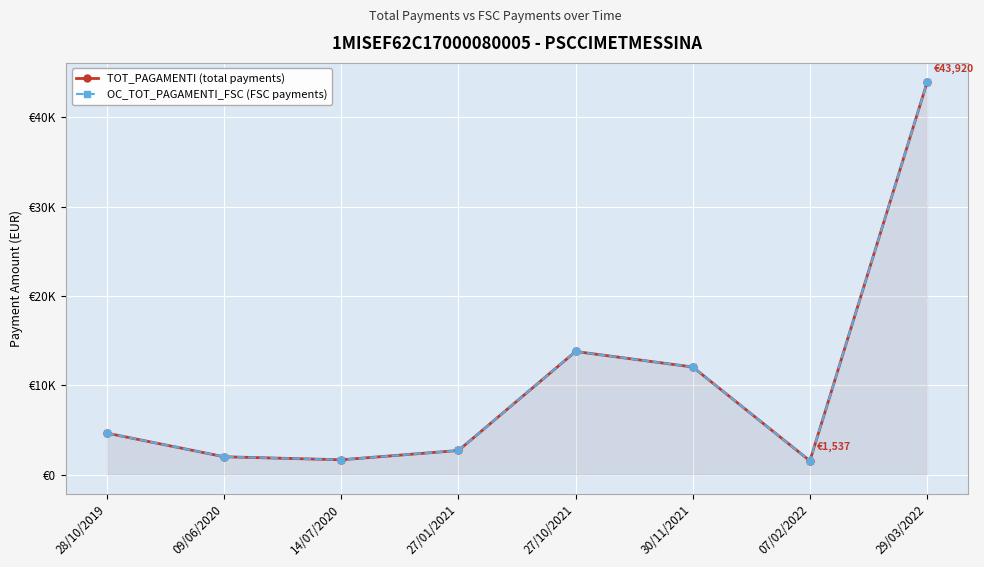

At which category does the chart reach its peak across all series?

29/03/2022